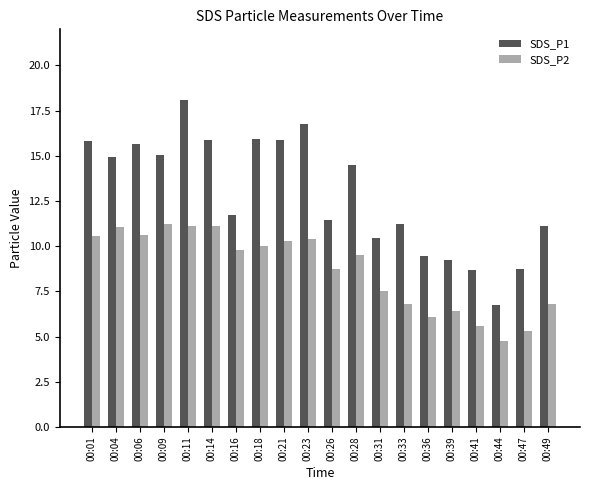

Does the chart contain stacked bars?

No